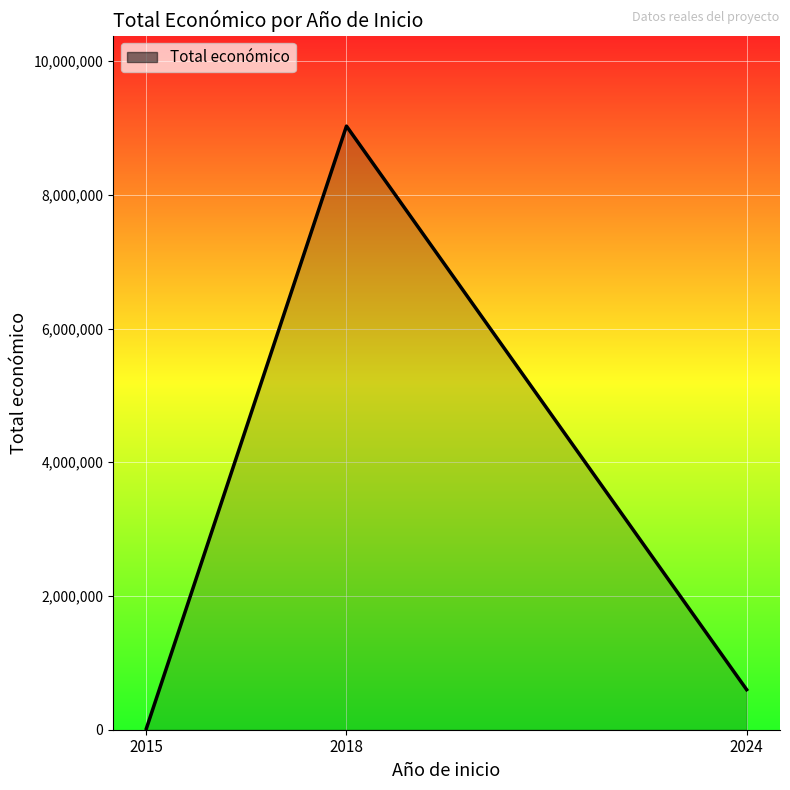

Where is the data nearest to the value 4522980?

2024